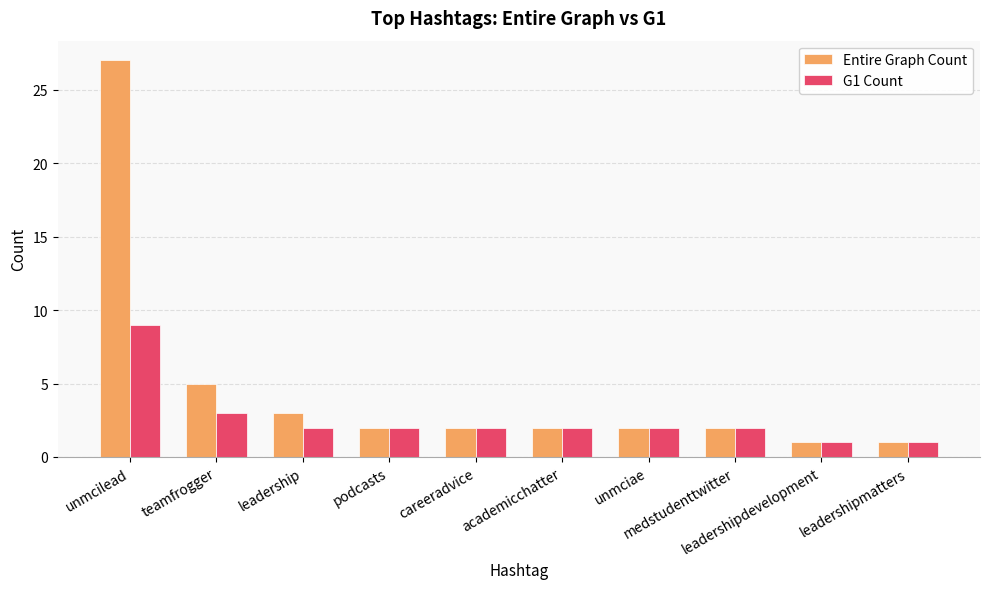

The Entire Graph Count series shows 3 at unmciae. True or false?

False